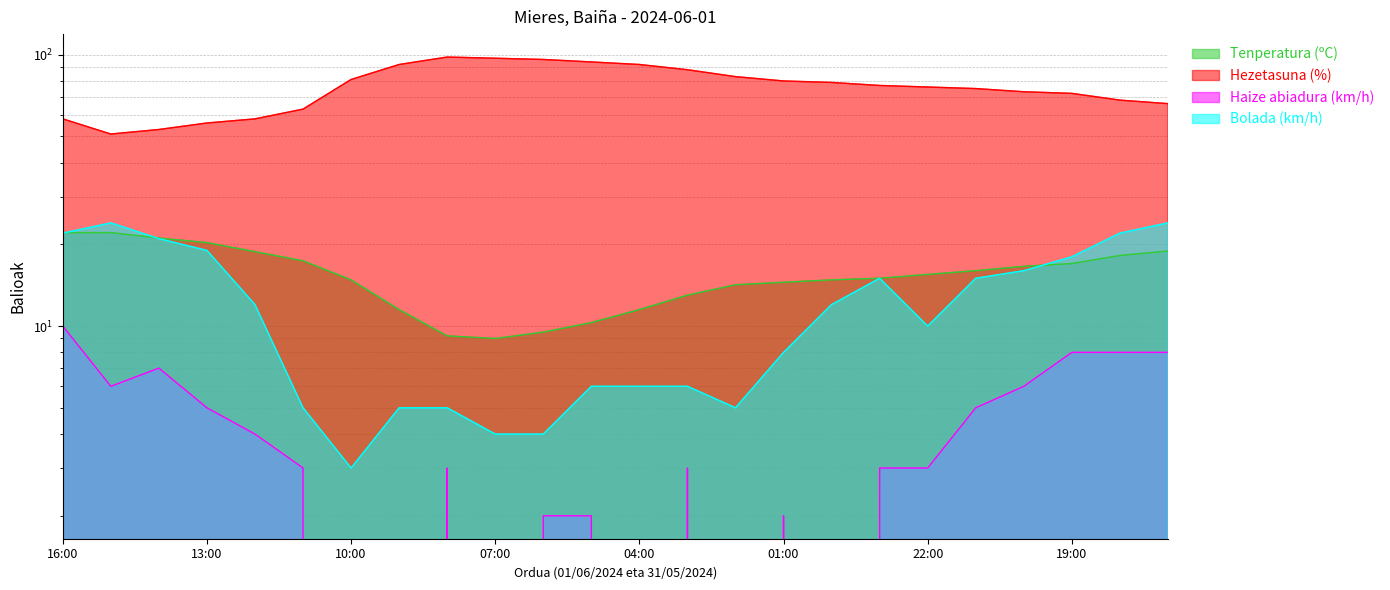

In Haize abiadura (km/h), how many points are higher than both neighbors (excluding endpoints)?

4